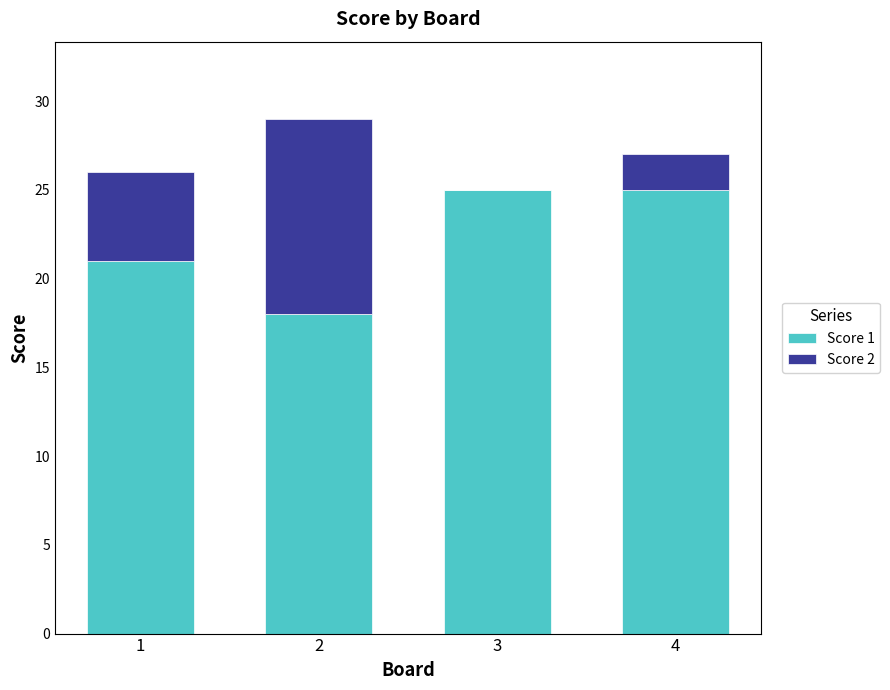

The value of Score 1 at 2 is 18. True or false?

True